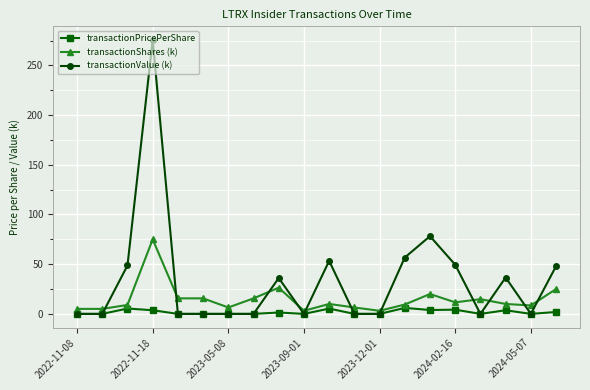

What is the value of the transactionShares (k) point at the 1st from the left?

5.0